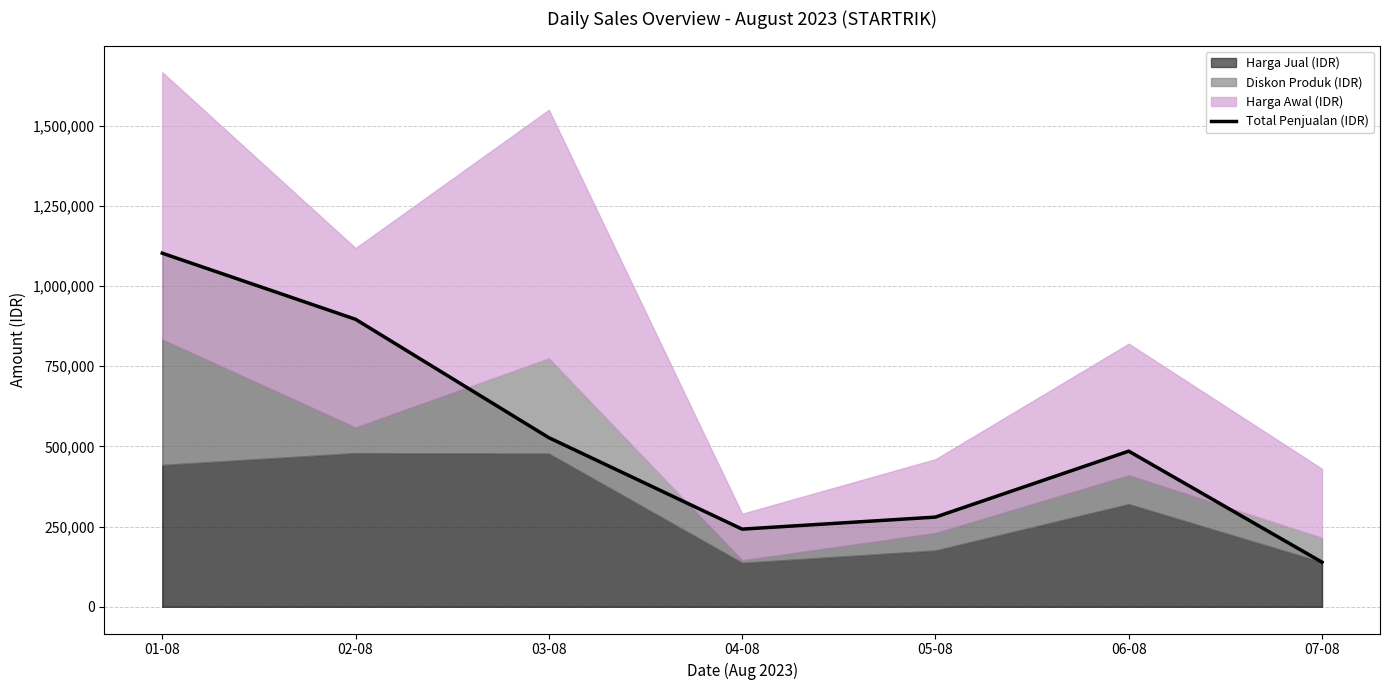

What is the sum of all values?

3670500